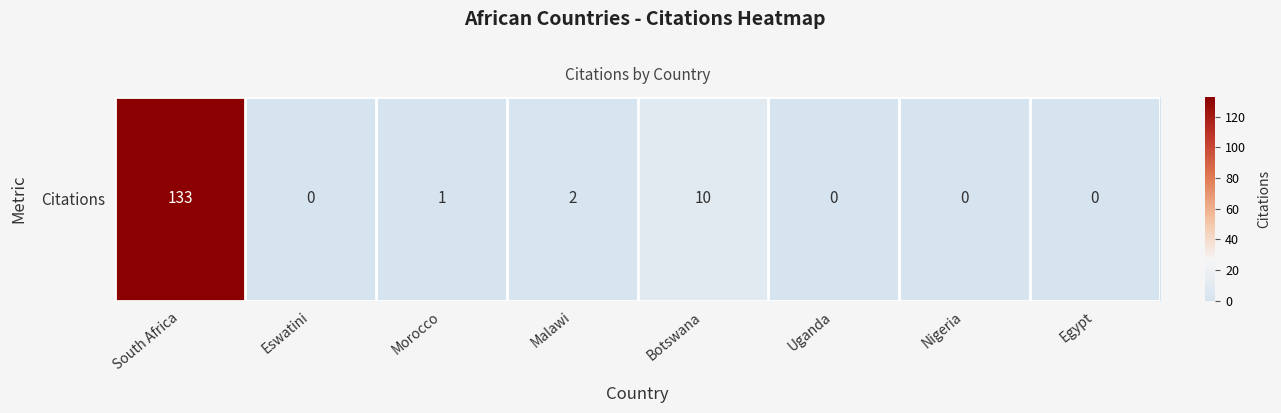

Rank the categories by value from lowest to highest.

Eswatini, Uganda, Nigeria, Egypt, Morocco, Malawi, Botswana, South Africa